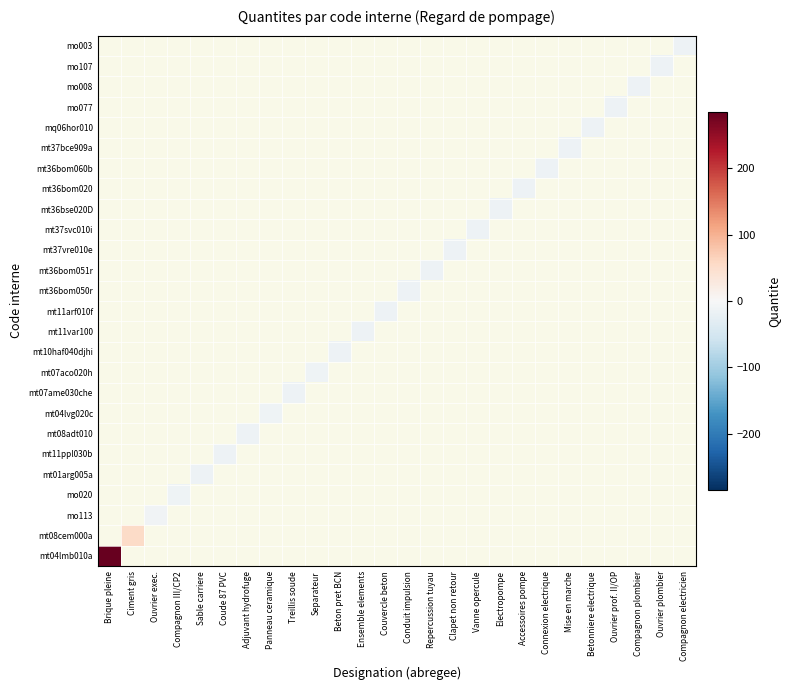

Reading left to right, list all the values displayed in this chart.

mt04lmb010a: Brique pleine=284.4	Ciment gris=0.0	Ouvrier exec.=0.0	Compagnon III/CP2=0.0	Sable carriere=0.0	Coude 87 PVC=0.0	Adjuvant hydrofuge=0.0	Panneau ceramique=0.0	Treillis soude=0.0	Separateur=0.0	Beton pret BCN=0.0	Ensemble elements=0.0	Couvercle beton=0.0	Conduit impulsion=0.0	Repercussion tuyau=0.0	Clapet non retour=0.0	Vanne opercule=0.0	Electropompe=0.0	Accessoires pompe=0.0	Connexion electrique=0.0	Mise en marche=0.0	Betonniere electrique=0.0	Ouvrier prof. II/OP=0.0	Compagnon plombier=0.0	Ouvrier plombier=0.0	Compagnon electricien=0.0
mt08cem000a: Brique pleine=0.0	Ciment gris=54.9	Ouvrier exec.=0.0	Compagnon III/CP2=0.0	Sable carriere=0.0	Coude 87 PVC=0.0	Adjuvant hydrofuge=0.0	Panneau ceramique=0.0	Treillis soude=0.0	Separateur=0.0	Beton pret BCN=0.0	Ensemble elements=0.0	Couvercle beton=0.0	Conduit impulsion=0.0	Repercussion tuyau=0.0	Clapet non retour=0.0	Vanne opercule=0.0	Electropompe=0.0	Accessoires pompe=0.0	Connexion electrique=0.0	Mise en marche=0.0	Betonniere electrique=0.0	Ouvrier prof. II/OP=0.0	Compagnon plombier=0.0	Ouvrier plombier=0.0	Compagnon electricien=0.0
mo113: Brique pleine=0.0	Ciment gris=0.0	Ouvrier exec.=-11.0	Compagnon III/CP2=0.0	Sable carriere=0.0	Coude 87 PVC=0.0	Adjuvant hydrofuge=0.0	Panneau ceramique=0.0	Treillis soude=0.0	Separateur=0.0	Beton pret BCN=0.0	Ensemble elements=0.0	Couvercle beton=0.0	Conduit impulsion=0.0	Repercussion tuyau=0.0	Clapet non retour=0.0	Vanne opercule=0.0	Electropompe=0.0	Accessoires pompe=0.0	Connexion electrique=0.0	Mise en marche=0.0	Betonniere electrique=0.0	Ouvrier prof. II/OP=0.0	Compagnon plombier=0.0	Ouvrier plombier=0.0	Compagnon electricien=0.0
mo020: Brique pleine=0.0	Ciment gris=0.0	Ouvrier exec.=0.0	Compagnon III/CP2=-11.8	Sable carriere=0.0	Coude 87 PVC=0.0	Adjuvant hydrofuge=0.0	Panneau ceramique=0.0	Treillis soude=0.0	Separateur=0.0	Beton pret BCN=0.0	Ensemble elements=0.0	Couvercle beton=0.0	Conduit impulsion=0.0	Repercussion tuyau=0.0	Clapet non retour=0.0	Vanne opercule=0.0	Electropompe=0.0	Accessoires pompe=0.0	Connexion electrique=0.0	Mise en marche=0.0	Betonniere electrique=0.0	Ouvrier prof. II/OP=0.0	Compagnon plombier=0.0	Ouvrier plombier=0.0	Compagnon electricien=0.0
mt01arg005a: Brique pleine=0.0	Ciment gris=0.0	Ouvrier exec.=0.0	Compagnon III/CP2=0.0	Sable carriere=-15.2	Coude 87 PVC=0.0	Adjuvant hydrofuge=0.0	Panneau ceramique=0.0	Treillis soude=0.0	Separateur=0.0	Beton pret BCN=0.0	Ensemble elements=0.0	Couvercle beton=0.0	Conduit impulsion=0.0	Repercussion tuyau=0.0	Clapet non retour=0.0	Vanne opercule=0.0	Electropompe=0.0	Accessoires pompe=0.0	Connexion electrique=0.0	Mise en marche=0.0	Betonniere electrique=0.0	Ouvrier prof. II/OP=0.0	Compagnon plombier=0.0	Ouvrier plombier=0.0	Compagnon electricien=0.0
mt11ppl030b: Brique pleine=0.0	Ciment gris=0.0	Ouvrier exec.=0.0	Compagnon III/CP2=0.0	Sable carriere=0.0	Coude 87 PVC=-14.6	Adjuvant hydrofuge=0.0	Panneau ceramique=0.0	Treillis soude=0.0	Separateur=0.0	Beton pret BCN=0.0	Ensemble elements=0.0	Couvercle beton=0.0	Conduit impulsion=0.0	Repercussion tuyau=0.0	Clapet non retour=0.0	Vanne opercule=0.0	Electropompe=0.0	Accessoires pompe=0.0	Connexion electrique=0.0	Mise en marche=0.0	Betonniere electrique=0.0	Ouvrier prof. II/OP=0.0	Compagnon plombier=0.0	Ouvrier plombier=0.0	Compagnon electricien=0.0
mt08adt010: Brique pleine=0.0	Ciment gris=0.0	Ouvrier exec.=0.0	Compagnon III/CP2=0.0	Sable carriere=0.0	Coude 87 PVC=0.0	Adjuvant hydrofuge=-14.9	Panneau ceramique=0.0	Treillis soude=0.0	Separateur=0.0	Beton pret BCN=0.0	Ensemble elements=0.0	Couvercle beton=0.0	Conduit impulsion=0.0	Repercussion tuyau=0.0	Clapet non retour=0.0	Vanne opercule=0.0	Electropompe=0.0	Accessoires pompe=0.0	Connexion electrique=0.0	Mise en marche=0.0	Betonniere electrique=0.0	Ouvrier prof. II/OP=0.0	Compagnon plombier=0.0	Ouvrier plombier=0.0	Compagnon electricien=0.0
mt04lvg020c: Brique pleine=0.0	Ciment gris=0.0	Ouvrier exec.=0.0	Compagnon III/CP2=0.0	Sable carriere=0.0	Coude 87 PVC=0.0	Adjuvant hydrofuge=0.0	Panneau ceramique=-11.6	Treillis soude=0.0	Separateur=0.0	Beton pret BCN=0.0	Ensemble elements=0.0	Couvercle beton=0.0	Conduit impulsion=0.0	Repercussion tuyau=0.0	Clapet non retour=0.0	Vanne opercule=0.0	Electropompe=0.0	Accessoires pompe=0.0	Connexion electrique=0.0	Mise en marche=0.0	Betonniere electrique=0.0	Ouvrier prof. II/OP=0.0	Compagnon plombier=0.0	Ouvrier plombier=0.0	Compagnon electricien=0.0
mt07ame030che: Brique pleine=0.0	Ciment gris=0.0	Ouvrier exec.=0.0	Compagnon III/CP2=0.0	Sable carriere=0.0	Coude 87 PVC=0.0	Adjuvant hydrofuge=0.0	Panneau ceramique=0.0	Treillis soude=-15.0	Separateur=0.0	Beton pret BCN=0.0	Ensemble elements=0.0	Couvercle beton=0.0	Conduit impulsion=0.0	Repercussion tuyau=0.0	Clapet non retour=0.0	Vanne opercule=0.0	Electropompe=0.0	Accessoires pompe=0.0	Connexion electrique=0.0	Mise en marche=0.0	Betonniere electrique=0.0	Ouvrier prof. II/OP=0.0	Compagnon plombier=0.0	Ouvrier plombier=0.0	Compagnon electricien=0.0
mt07aco020h: Brique pleine=0.0	Ciment gris=0.0	Ouvrier exec.=0.0	Compagnon III/CP2=0.0	Sable carriere=0.0	Coude 87 PVC=0.0	Adjuvant hydrofuge=0.0	Panneau ceramique=0.0	Treillis soude=0.0	Separateur=-11.6	Beton pret BCN=0.0	Ensemble elements=0.0	Couvercle beton=0.0	Conduit impulsion=0.0	Repercussion tuyau=0.0	Clapet non retour=0.0	Vanne opercule=0.0	Electropompe=0.0	Accessoires pompe=0.0	Connexion electrique=0.0	Mise en marche=0.0	Betonniere electrique=0.0	Ouvrier prof. II/OP=0.0	Compagnon plombier=0.0	Ouvrier plombier=0.0	Compagnon electricien=0.0
mt10haf040djhi: Brique pleine=0.0	Ciment gris=0.0	Ouvrier exec.=0.0	Compagnon III/CP2=0.0	Sable carriere=0.0	Coude 87 PVC=0.0	Adjuvant hydrofuge=0.0	Panneau ceramique=0.0	Treillis soude=0.0	Separateur=0.0	Beton pret BCN=-15.4	Ensemble elements=0.0	Couvercle beton=0.0	Conduit impulsion=0.0	Repercussion tuyau=0.0	Clapet non retour=0.0	Vanne opercule=0.0	Electropompe=0.0	Accessoires pompe=0.0	Connexion electrique=0.0	Mise en marche=0.0	Betonniere electrique=0.0	Ouvrier prof. II/OP=0.0	Compagnon plombier=0.0	Ouvrier plombier=0.0	Compagnon electricien=0.0
mt11var100: Brique pleine=0.0	Ciment gris=0.0	Ouvrier exec.=0.0	Compagnon III/CP2=0.0	Sable carriere=0.0	Coude 87 PVC=0.0	Adjuvant hydrofuge=0.0	Panneau ceramique=0.0	Treillis soude=0.0	Separateur=0.0	Beton pret BCN=0.0	Ensemble elements=-14.6	Couvercle beton=0.0	Conduit impulsion=0.0	Repercussion tuyau=0.0	Clapet non retour=0.0	Vanne opercule=0.0	Electropompe=0.0	Accessoires pompe=0.0	Connexion electrique=0.0	Mise en marche=0.0	Betonniere electrique=0.0	Ouvrier prof. II/OP=0.0	Compagnon plombier=0.0	Ouvrier plombier=0.0	Compagnon electricien=0.0
mt11arf010f: Brique pleine=0.0	Ciment gris=0.0	Ouvrier exec.=0.0	Compagnon III/CP2=0.0	Sable carriere=0.0	Coude 87 PVC=0.0	Adjuvant hydrofuge=0.0	Panneau ceramique=0.0	Treillis soude=0.0	Separateur=0.0	Beton pret BCN=0.0	Ensemble elements=0.0	Couvercle beton=-14.6	Conduit impulsion=0.0	Repercussion tuyau=0.0	Clapet non retour=0.0	Vanne opercule=0.0	Electropompe=0.0	Accessoires pompe=0.0	Connexion electrique=0.0	Mise en marche=0.0	Betonniere electrique=0.0	Ouvrier prof. II/OP=0.0	Compagnon plombier=0.0	Ouvrier plombier=0.0	Compagnon electricien=0.0
mt36bom050r: Brique pleine=0.0	Ciment gris=0.0	Ouvrier exec.=0.0	Compagnon III/CP2=0.0	Sable carriere=0.0	Coude 87 PVC=0.0	Adjuvant hydrofuge=0.0	Panneau ceramique=0.0	Treillis soude=0.0	Separateur=0.0	Beton pret BCN=0.0	Ensemble elements=0.0	Couvercle beton=0.0	Conduit impulsion=-13.6	Repercussion tuyau=0.0	Clapet non retour=0.0	Vanne opercule=0.0	Electropompe=0.0	Accessoires pompe=0.0	Connexion electrique=0.0	Mise en marche=0.0	Betonniere electrique=0.0	Ouvrier prof. II/OP=0.0	Compagnon plombier=0.0	Ouvrier plombier=0.0	Compagnon electricien=0.0
mt36bom051r: Brique pleine=0.0	Ciment gris=0.0	Ouvrier exec.=0.0	Compagnon III/CP2=0.0	Sable carriere=0.0	Coude 87 PVC=0.0	Adjuvant hydrofuge=0.0	Panneau ceramique=0.0	Treillis soude=0.0	Separateur=0.0	Beton pret BCN=0.0	Ensemble elements=0.0	Couvercle beton=0.0	Conduit impulsion=0.0	Repercussion tuyau=-13.6	Clapet non retour=0.0	Vanne opercule=0.0	Electropompe=0.0	Accessoires pompe=0.0	Connexion electrique=0.0	Mise en marche=0.0	Betonniere electrique=0.0	Ouvrier prof. II/OP=0.0	Compagnon plombier=0.0	Ouvrier plombier=0.0	Compagnon electricien=0.0
mt37vre010e: Brique pleine=0.0	Ciment gris=0.0	Ouvrier exec.=0.0	Compagnon III/CP2=0.0	Sable carriere=0.0	Coude 87 PVC=0.0	Adjuvant hydrofuge=0.0	Panneau ceramique=0.0	Treillis soude=0.0	Separateur=0.0	Beton pret BCN=0.0	Ensemble elements=0.0	Couvercle beton=0.0	Conduit impulsion=0.0	Repercussion tuyau=0.0	Clapet non retour=-14.6	Vanne opercule=0.0	Electropompe=0.0	Accessoires pompe=0.0	Connexion electrique=0.0	Mise en marche=0.0	Betonniere electrique=0.0	Ouvrier prof. II/OP=0.0	Compagnon plombier=0.0	Ouvrier plombier=0.0	Compagnon electricien=0.0
mt37svc010i: Brique pleine=0.0	Ciment gris=0.0	Ouvrier exec.=0.0	Compagnon III/CP2=0.0	Sable carriere=0.0	Coude 87 PVC=0.0	Adjuvant hydrofuge=0.0	Panneau ceramique=0.0	Treillis soude=0.0	Separateur=0.0	Beton pret BCN=0.0	Ensemble elements=0.0	Couvercle beton=0.0	Conduit impulsion=0.0	Repercussion tuyau=0.0	Clapet non retour=0.0	Vanne opercule=-14.6	Electropompe=0.0	Accessoires pompe=0.0	Connexion electrique=0.0	Mise en marche=0.0	Betonniere electrique=0.0	Ouvrier prof. II/OP=0.0	Compagnon plombier=0.0	Ouvrier plombier=0.0	Compagnon electricien=0.0
mt36bse020D: Brique pleine=0.0	Ciment gris=0.0	Ouvrier exec.=0.0	Compagnon III/CP2=0.0	Sable carriere=0.0	Coude 87 PVC=0.0	Adjuvant hydrofuge=0.0	Panneau ceramique=0.0	Treillis soude=0.0	Separateur=0.0	Beton pret BCN=0.0	Ensemble elements=0.0	Couvercle beton=0.0	Conduit impulsion=0.0	Repercussion tuyau=0.0	Clapet non retour=0.0	Vanne opercule=0.0	Electropompe=-14.6	Accessoires pompe=0.0	Connexion electrique=0.0	Mise en marche=0.0	Betonniere electrique=0.0	Ouvrier prof. II/OP=0.0	Compagnon plombier=0.0	Ouvrier plombier=0.0	Compagnon electricien=0.0
mt36bom020: Brique pleine=0.0	Ciment gris=0.0	Ouvrier exec.=0.0	Compagnon III/CP2=0.0	Sable carriere=0.0	Coude 87 PVC=0.0	Adjuvant hydrofuge=0.0	Panneau ceramique=0.0	Treillis soude=0.0	Separateur=0.0	Beton pret BCN=0.0	Ensemble elements=0.0	Couvercle beton=0.0	Conduit impulsion=0.0	Repercussion tuyau=0.0	Clapet non retour=0.0	Vanne opercule=0.0	Electropompe=0.0	Accessoires pompe=-14.6	Connexion electrique=0.0	Mise en marche=0.0	Betonniere electrique=0.0	Ouvrier prof. II/OP=0.0	Compagnon plombier=0.0	Ouvrier plombier=0.0	Compagnon electricien=0.0
mt36bom060b: Brique pleine=0.0	Ciment gris=0.0	Ouvrier exec.=0.0	Compagnon III/CP2=0.0	Sable carriere=0.0	Coude 87 PVC=0.0	Adjuvant hydrofuge=0.0	Panneau ceramique=0.0	Treillis soude=0.0	Separateur=0.0	Beton pret BCN=0.0	Ensemble elements=0.0	Couvercle beton=0.0	Conduit impulsion=0.0	Repercussion tuyau=0.0	Clapet non retour=0.0	Vanne opercule=0.0	Electropompe=0.0	Accessoires pompe=0.0	Connexion electrique=-14.6	Mise en marche=0.0	Betonniere electrique=0.0	Ouvrier prof. II/OP=0.0	Compagnon plombier=0.0	Ouvrier plombier=0.0	Compagnon electricien=0.0
mt37bce909a: Brique pleine=0.0	Ciment gris=0.0	Ouvrier exec.=0.0	Compagnon III/CP2=0.0	Sable carriere=0.0	Coude 87 PVC=0.0	Adjuvant hydrofuge=0.0	Panneau ceramique=0.0	Treillis soude=0.0	Separateur=0.0	Beton pret BCN=0.0	Ensemble elements=0.0	Couvercle beton=0.0	Conduit impulsion=0.0	Repercussion tuyau=0.0	Clapet non retour=0.0	Vanne opercule=0.0	Electropompe=0.0	Accessoires pompe=0.0	Connexion electrique=0.0	Mise en marche=-14.6	Betonniere electrique=0.0	Ouvrier prof. II/OP=0.0	Compagnon plombier=0.0	Ouvrier plombier=0.0	Compagnon electricien=0.0
mq06hor010: Brique pleine=0.0	Ciment gris=0.0	Ouvrier exec.=0.0	Compagnon III/CP2=0.0	Sable carriere=0.0	Coude 87 PVC=0.0	Adjuvant hydrofuge=0.0	Panneau ceramique=0.0	Treillis soude=0.0	Separateur=0.0	Beton pret BCN=0.0	Ensemble elements=0.0	Couvercle beton=0.0	Conduit impulsion=0.0	Repercussion tuyau=0.0	Clapet non retour=0.0	Vanne opercule=0.0	Electropompe=0.0	Accessoires pompe=0.0	Connexion electrique=0.0	Mise en marche=0.0	Betonniere electrique=-15.4	Ouvrier prof. II/OP=0.0	Compagnon plombier=0.0	Ouvrier plombier=0.0	Compagnon electricien=0.0
mo077: Brique pleine=0.0	Ciment gris=0.0	Ouvrier exec.=0.0	Compagnon III/CP2=0.0	Sable carriere=0.0	Coude 87 PVC=0.0	Adjuvant hydrofuge=0.0	Panneau ceramique=0.0	Treillis soude=0.0	Separateur=0.0	Beton pret BCN=0.0	Ensemble elements=0.0	Couvercle beton=0.0	Conduit impulsion=0.0	Repercussion tuyau=0.0	Clapet non retour=0.0	Vanne opercule=0.0	Electropompe=0.0	Accessoires pompe=0.0	Connexion electrique=0.0	Mise en marche=0.0	Betonniere electrique=0.0	Ouvrier prof. II/OP=-15.2	Compagnon plombier=0.0	Ouvrier plombier=0.0	Compagnon electricien=0.0
mo008: Brique pleine=0.0	Ciment gris=0.0	Ouvrier exec.=0.0	Compagnon III/CP2=0.0	Sable carriere=0.0	Coude 87 PVC=0.0	Adjuvant hydrofuge=0.0	Panneau ceramique=0.0	Treillis soude=0.0	Separateur=0.0	Beton pret BCN=0.0	Ensemble elements=0.0	Couvercle beton=0.0	Conduit impulsion=0.0	Repercussion tuyau=0.0	Clapet non retour=0.0	Vanne opercule=0.0	Electropompe=0.0	Accessoires pompe=0.0	Connexion electrique=0.0	Mise en marche=0.0	Betonniere electrique=0.0	Ouvrier prof. II/OP=0.0	Compagnon plombier=-14.7	Ouvrier plombier=0.0	Compagnon electricien=0.0
mo107: Brique pleine=0.0	Ciment gris=0.0	Ouvrier exec.=0.0	Compagnon III/CP2=0.0	Sable carriere=0.0	Coude 87 PVC=0.0	Adjuvant hydrofuge=0.0	Panneau ceramique=0.0	Treillis soude=0.0	Separateur=0.0	Beton pret BCN=0.0	Ensemble elements=0.0	Couvercle beton=0.0	Conduit impulsion=0.0	Repercussion tuyau=0.0	Clapet non retour=0.0	Vanne opercule=0.0	Electropompe=0.0	Accessoires pompe=0.0	Connexion electrique=0.0	Mise en marche=0.0	Betonniere electrique=0.0	Ouvrier prof. II/OP=0.0	Compagnon plombier=0.0	Ouvrier plombier=-14.7	Compagnon electricien=0.0
mo003: Brique pleine=0.0	Ciment gris=0.0	Ouvrier exec.=0.0	Compagnon III/CP2=0.0	Sable carriere=0.0	Coude 87 PVC=0.0	Adjuvant hydrofuge=0.0	Panneau ceramique=0.0	Treillis soude=0.0	Separateur=0.0	Beton pret BCN=0.0	Ensemble elements=0.0	Couvercle beton=0.0	Conduit impulsion=0.0	Repercussion tuyau=0.0	Clapet non retour=0.0	Vanne opercule=0.0	Electropompe=0.0	Accessoires pompe=0.0	Connexion electrique=0.0	Mise en marche=0.0	Betonniere electrique=0.0	Ouvrier prof. II/OP=0.0	Compagnon plombier=0.0	Ouvrier plombier=0.0	Compagnon electricien=-14.7